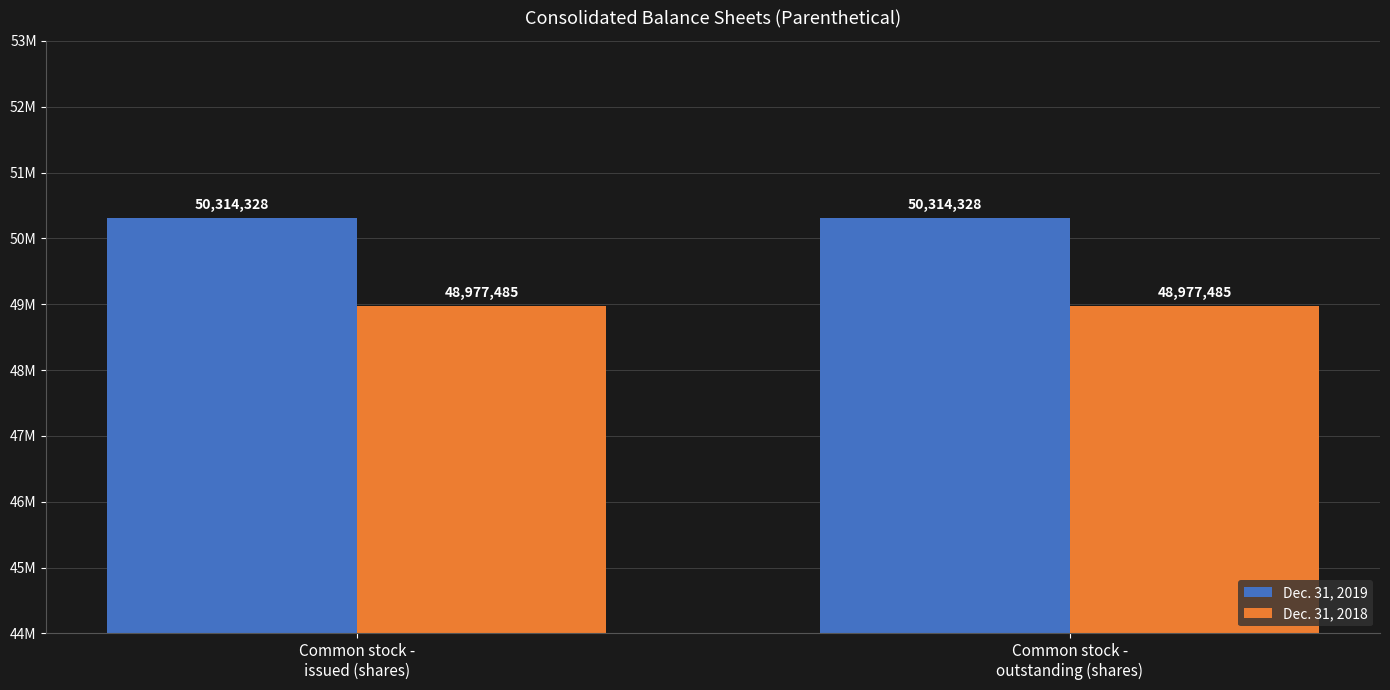

What is the difference between the highest and lowest values at Common stock -
outstanding (shares)?

1336843